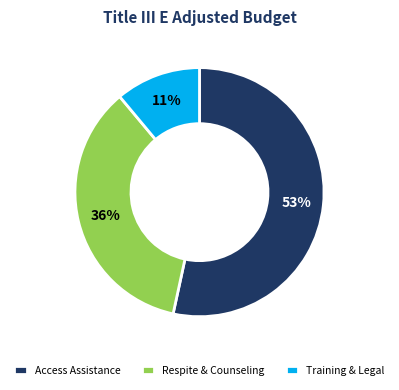

What percentage is the Respite & Counseling slice, to the nearest percent?

36%